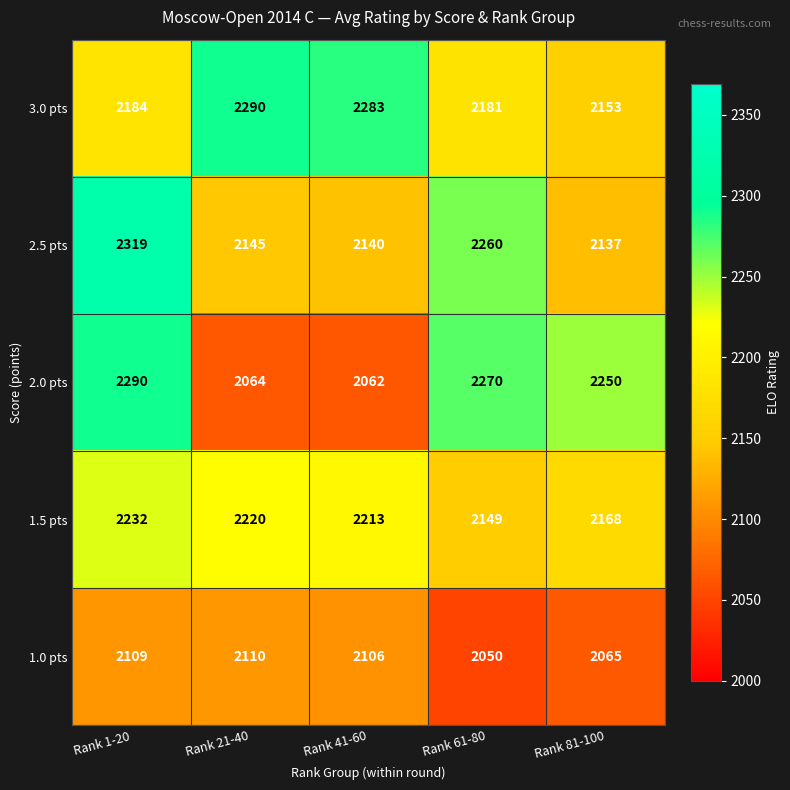

At how many categories does at least one series exceed 2202?

5